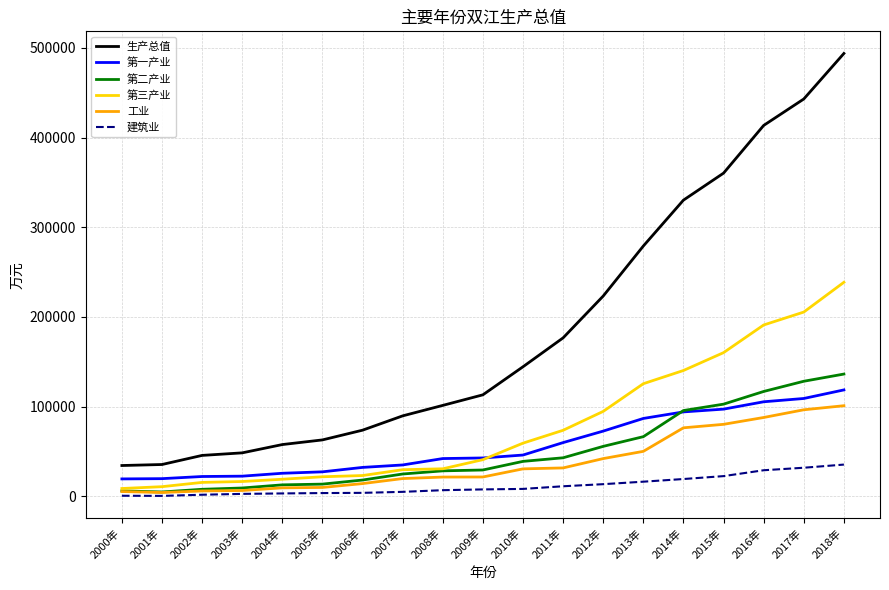

What is the highest value of the 第三产业 series?

238661